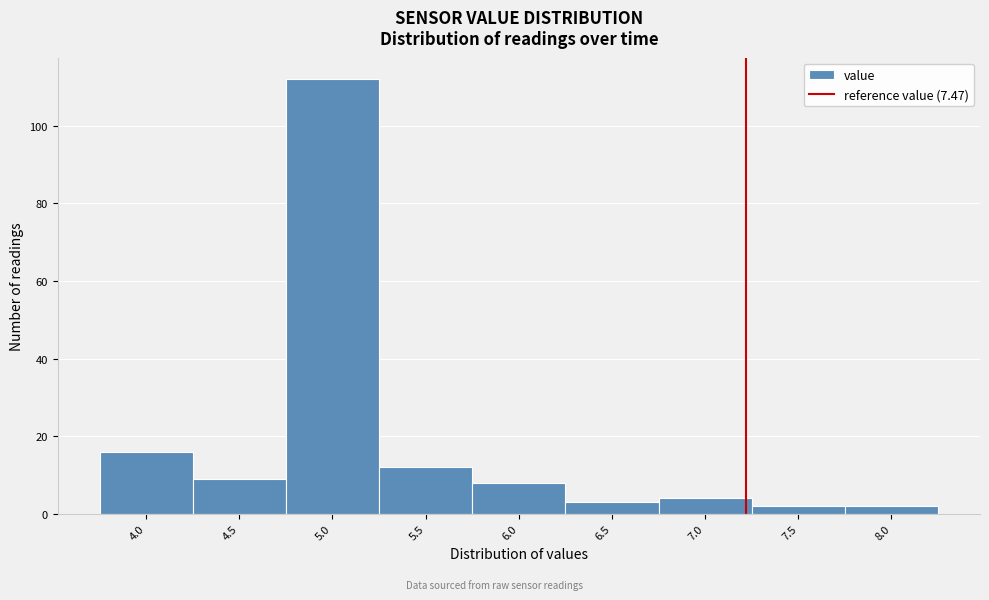

Reading left to right, list all the values displayed in this chart.

16	9	112	12	8	3	4	2	2